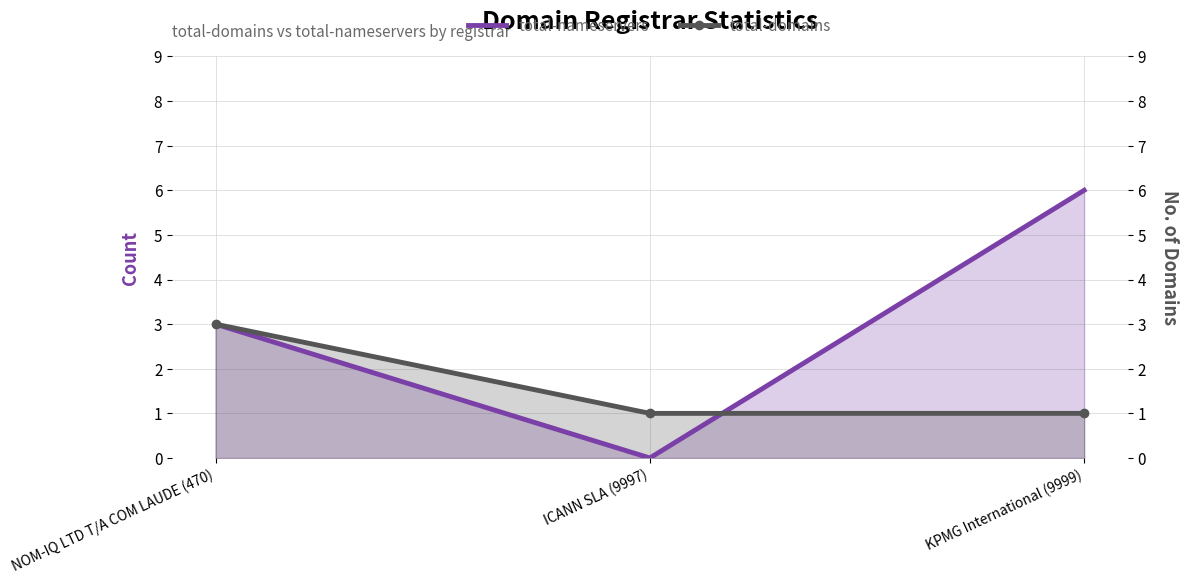

At which label is total-domains closest to 2?

NOM-IQ LTD T/A COM LAUDE (470)